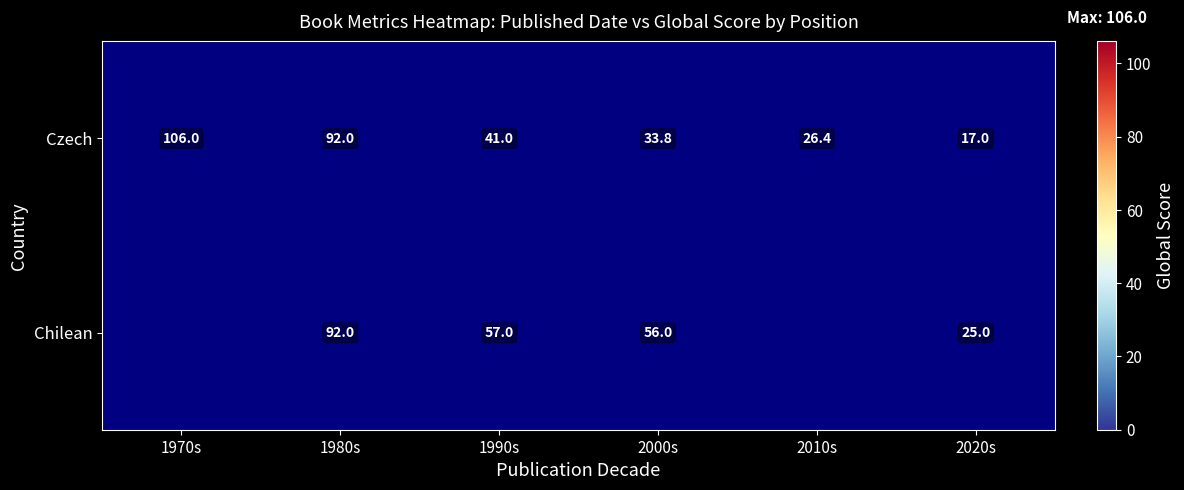

Which series changed the most between 2000s and 2020s?

Chilean